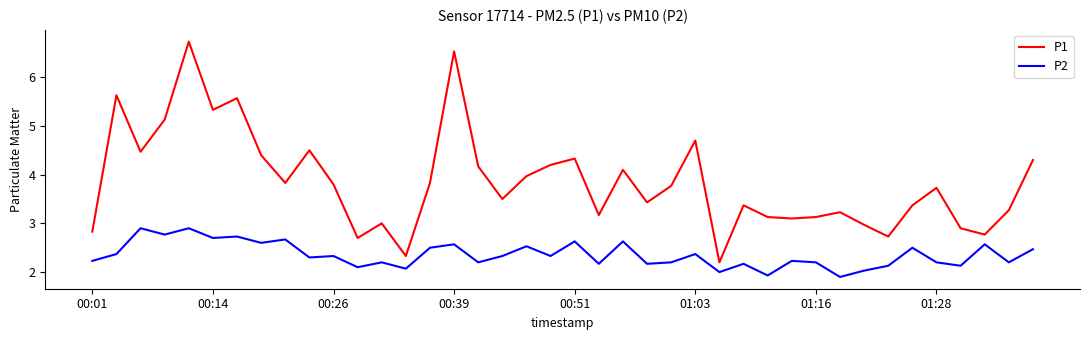

True or false: P1 and P2 cross at least once.

False